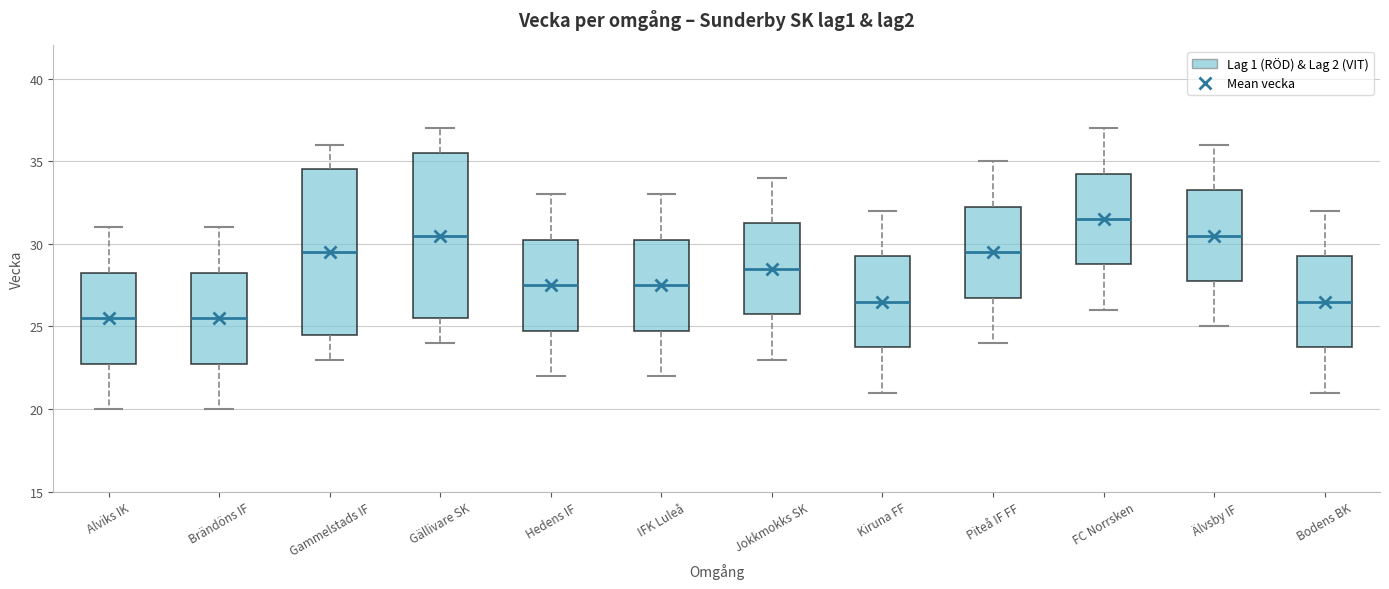

Reading left to right, transcribe this box plot: for each box, give where its median line is, the range the box spans, and where its two whiskers end, as read against the y-axis. The values are not printed on the chart, so give them approximately, as read against the axis.

Alviks IK: median 25.5, box 23.0 to 28.5, whiskers 20.0 to 31.0
Brändöns IF: median 25.5, box 23.0 to 28.5, whiskers 20.0 to 31.0
Gammelstads IF: median 29.5, box 24.5 to 34.5, whiskers 23.0 to 36.0
Gällivare SK: median 30.5, box 25.5 to 35.5, whiskers 24.0 to 37.0
Hedens IF: median 27.5, box 25.0 to 30.5, whiskers 22.0 to 33.0
IFK Luleå: median 27.5, box 25.0 to 30.5, whiskers 22.0 to 33.0
Jokkmokks SK: median 28.5, box 26.0 to 31.5, whiskers 23.0 to 34.0
Kiruna FF: median 26.5, box 24.0 to 29.5, whiskers 21.0 to 32.0
Piteå IF FF: median 29.5, box 27.0 to 32.5, whiskers 24.0 to 35.0
FC Norrsken: median 31.5, box 29.0 to 34.5, whiskers 26.0 to 37.0
Älvsby IF: median 30.5, box 28.0 to 33.5, whiskers 25.0 to 36.0
Bodens BK: median 26.5, box 24.0 to 29.5, whiskers 21.0 to 32.0